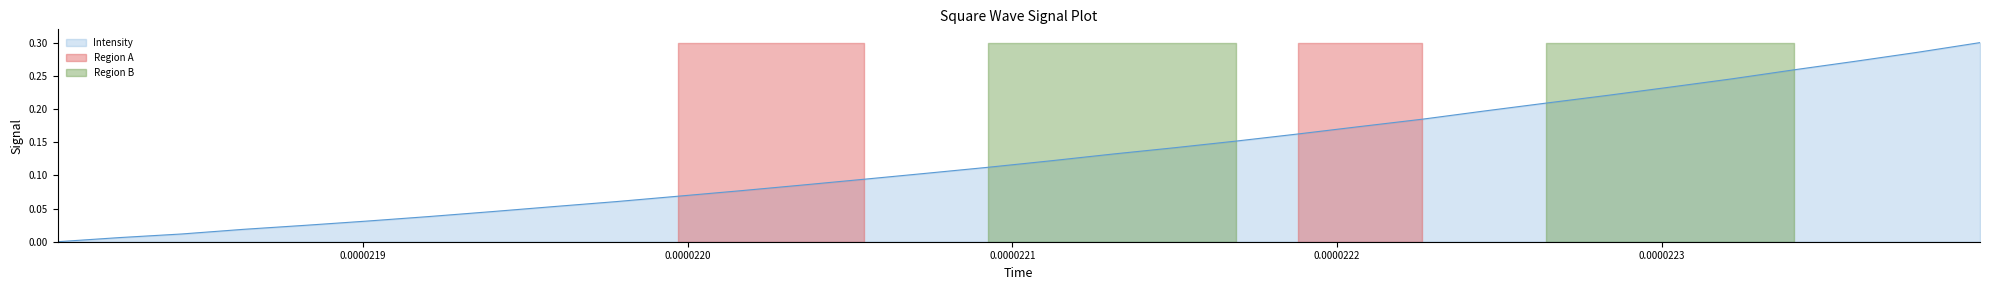

What is the label of the 28th point from the left?

223.2172